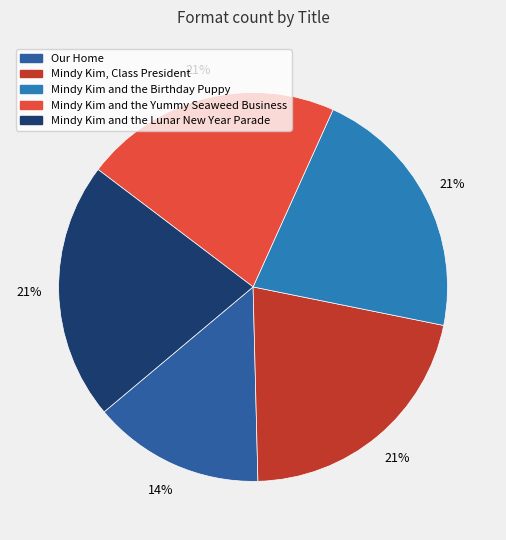

Which has a higher value, Mindy Kim and the Yummy Seaweed Business or Our Home?

Mindy Kim and the Yummy Seaweed Business